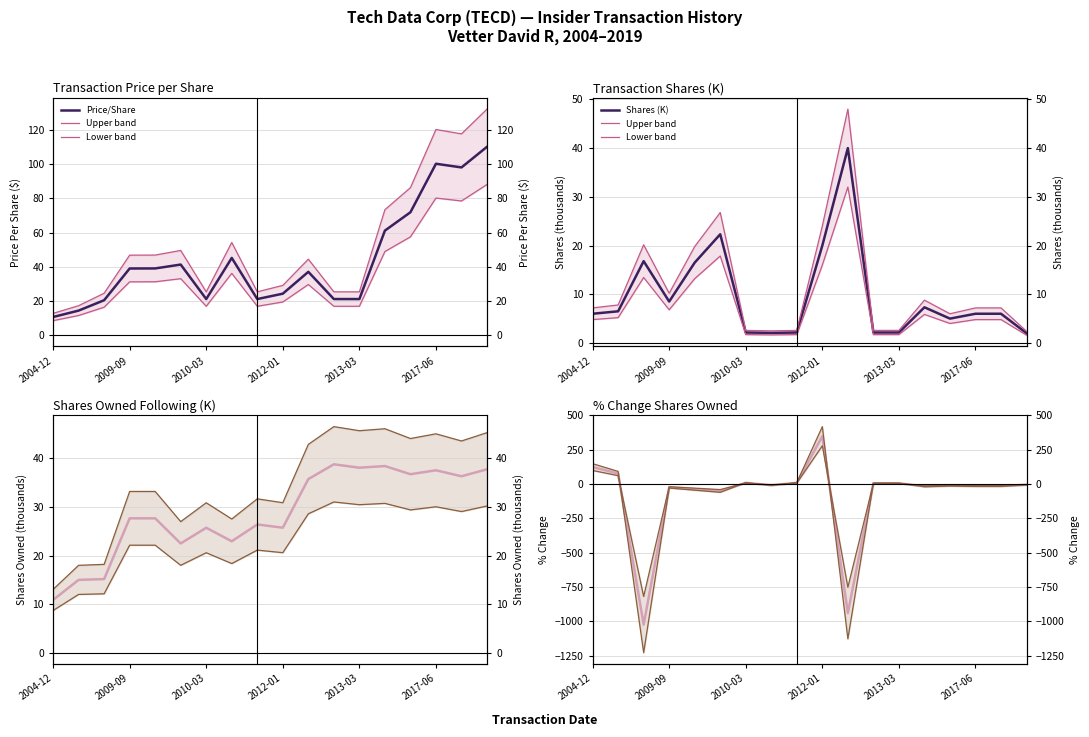

What is the spread (max minus min) of values at 2006-03-14?

85.9